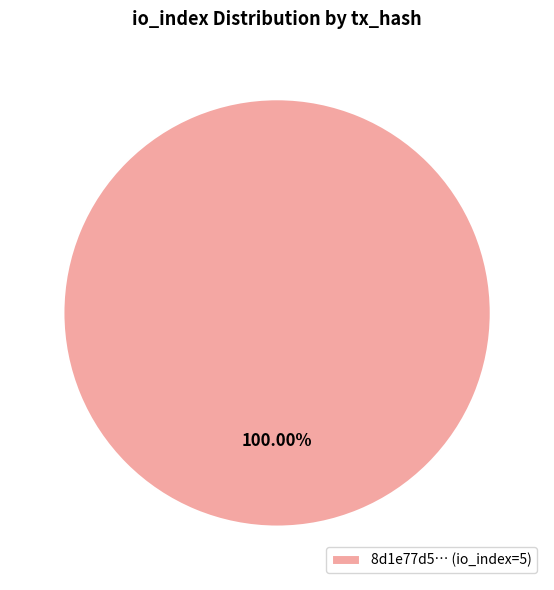

Rank the categories by value from highest to lowest.

8d1e77d5… (io_index=5)